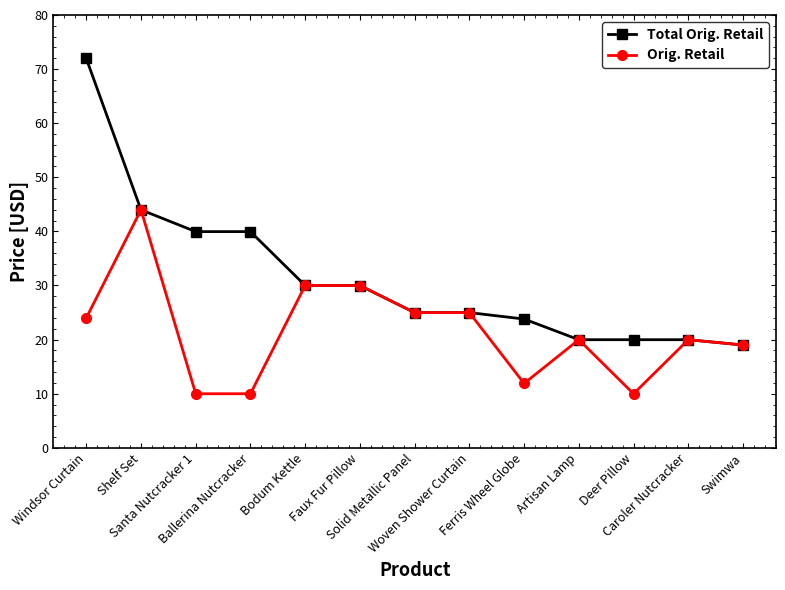

What is the maximum value for Orig. Retail?

44.0